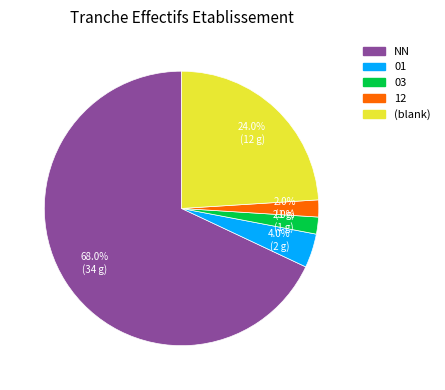

Is there any slice that represents more than half of the pie?

Yes